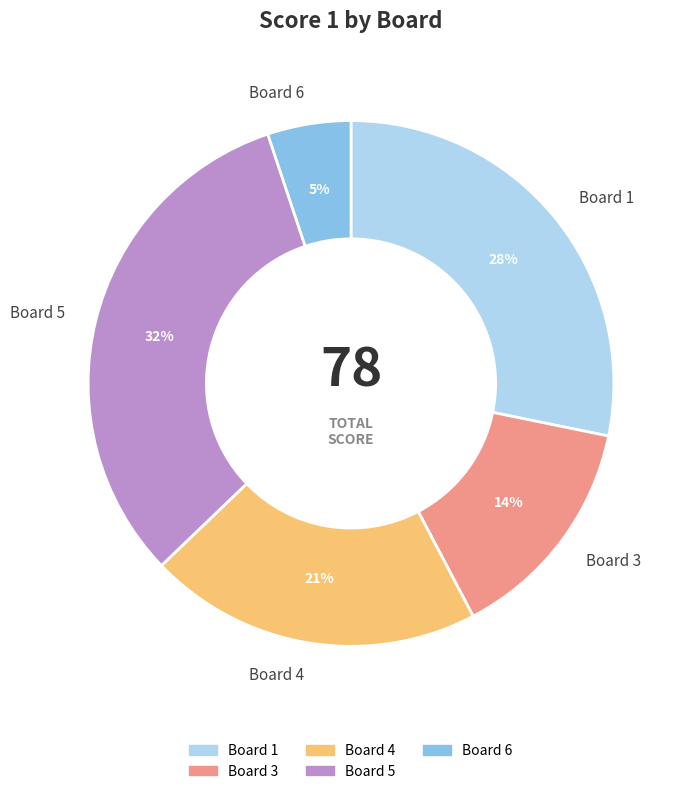

Between Board 4 and Board 6, which is larger?

Board 4